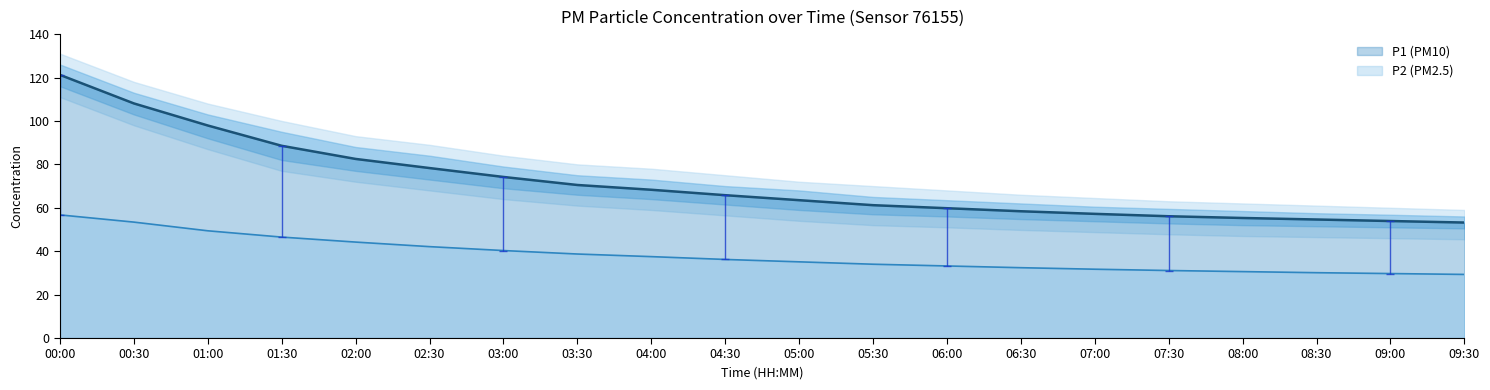

True or false: P1 has a value of 65.8 at 04:30.

True